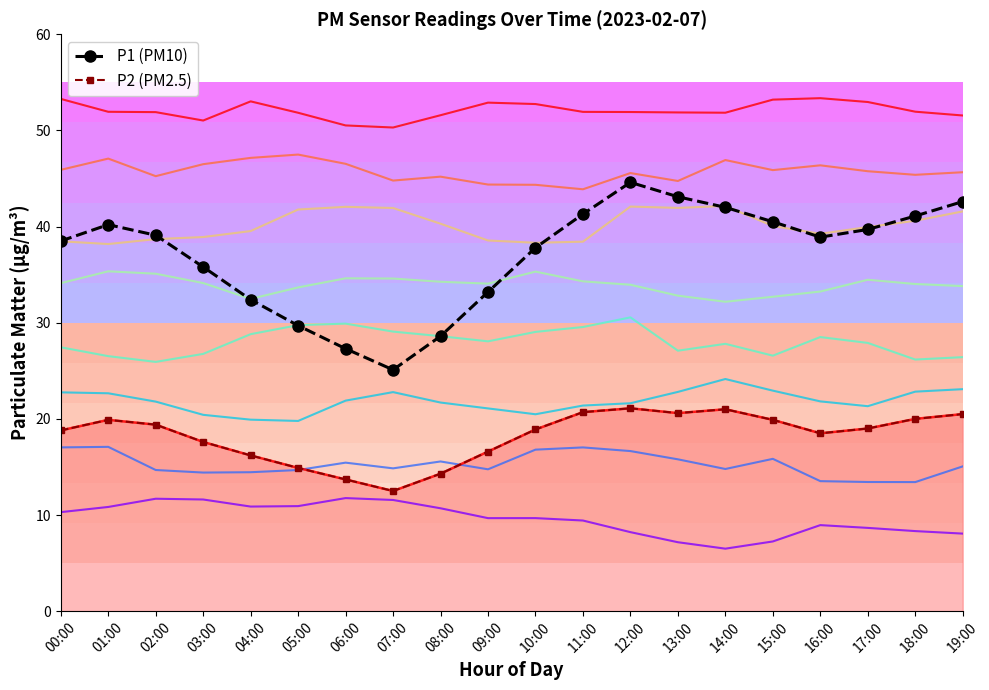

How many values in the P2 (PM2.5) series exceed 19?

9